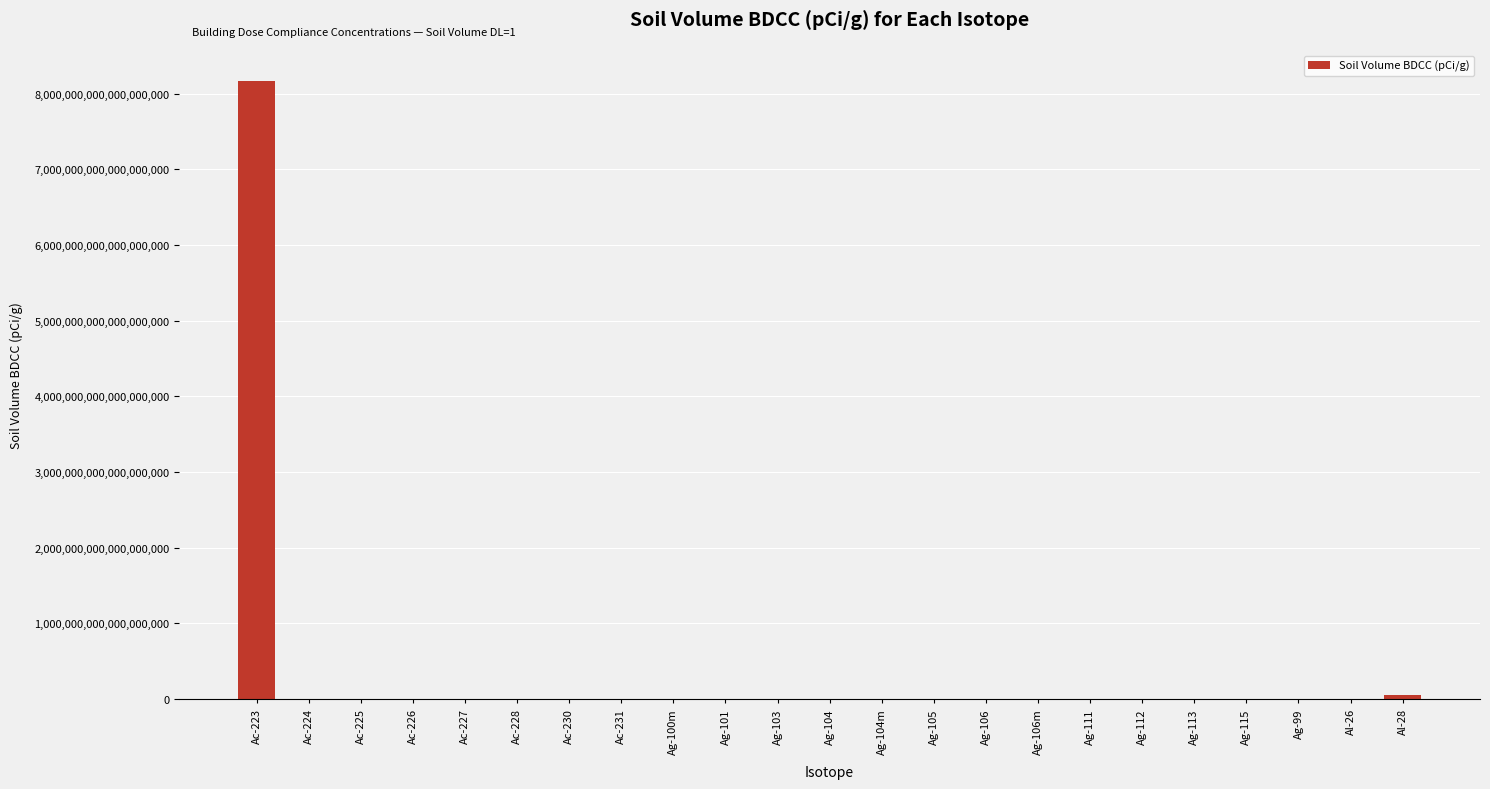

List the labels in order of value, smallest first.

Al-26, Ac-227, Ag-106m, Ag-105, Ac-225, Ac-228, Ag-104, Ac-224, Ac-226, Ag-112, Ag-103, Ag-104m, Ag-111, Ag-100m, Ag-101, Ag-113, Ag-115, Ag-99, Ac-231, Ac-230, Ag-106, Al-28, Ac-223